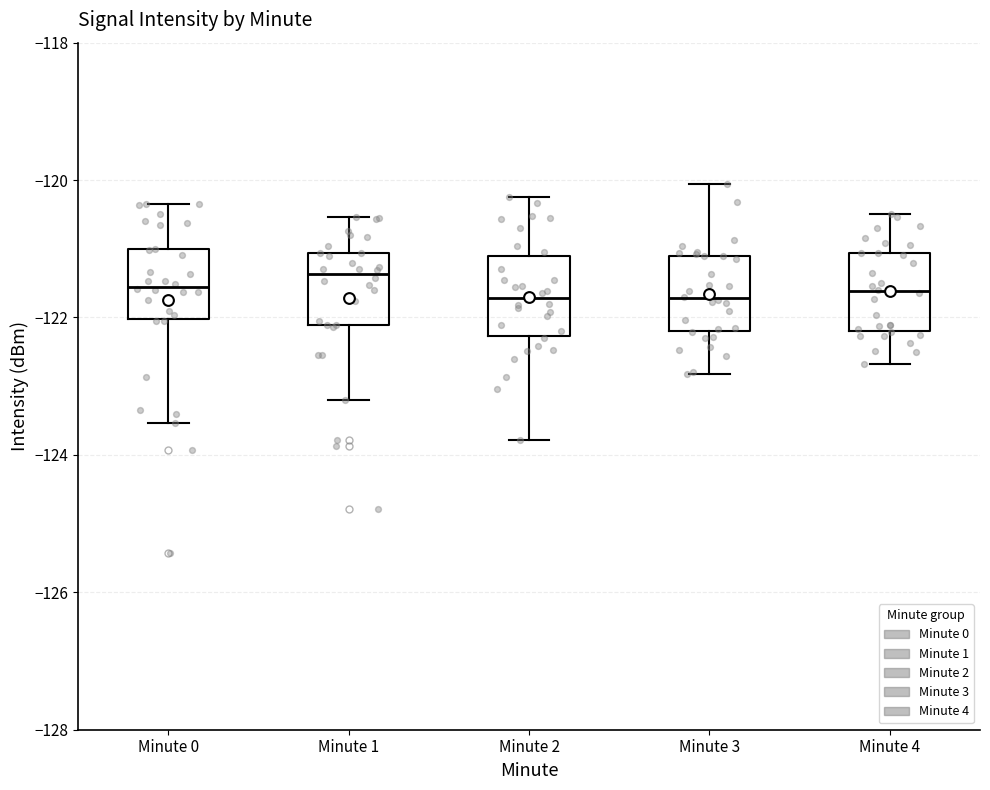

Reading left to right, transcribe this box plot: for each box, give where its median line is, the range the box spans, and where its two whiskers end, as read against the y-axis. The values are not printed on the chart, so give them approximately, as read against the axis.

Minute 0: median -121.6, box -122.0 to -121.0, whiskers -123.6 to -120.4
Minute 1: median -121.4, box -122.2 to -121.0, whiskers -123.2 to -120.6
Minute 2: median -121.8, box -122.2 to -121.2, whiskers -123.8 to -120.2
Minute 3: median -121.8, box -122.2 to -121.2, whiskers -122.8 to -120.0
Minute 4: median -121.6, box -122.2 to -121.0, whiskers -122.6 to -120.4